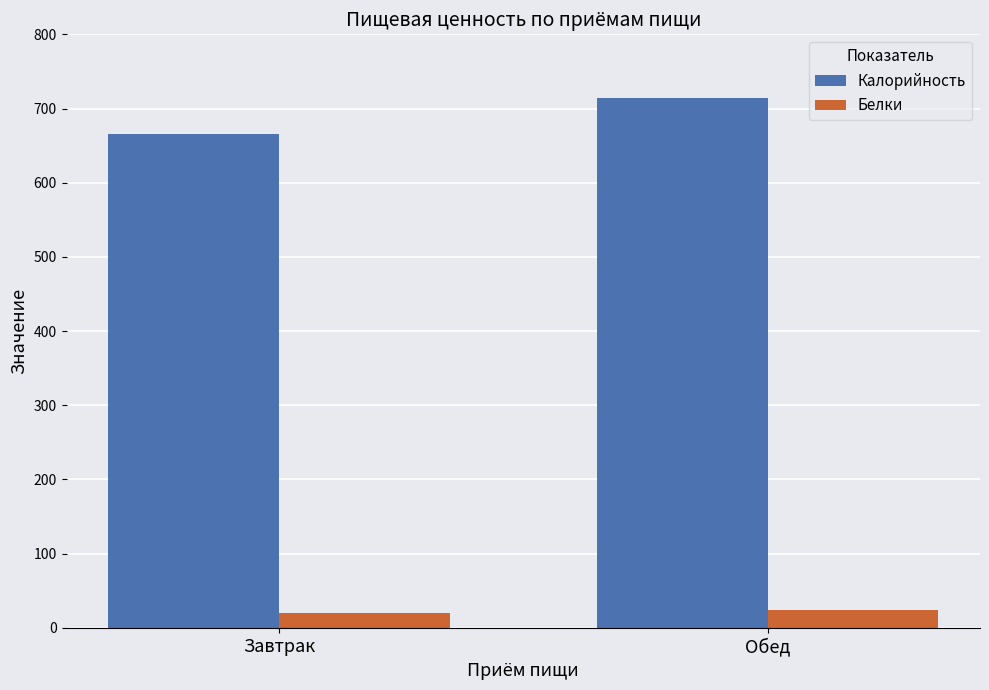

What is the difference between the Калорийность values at Обед and Завтрак?

48.1